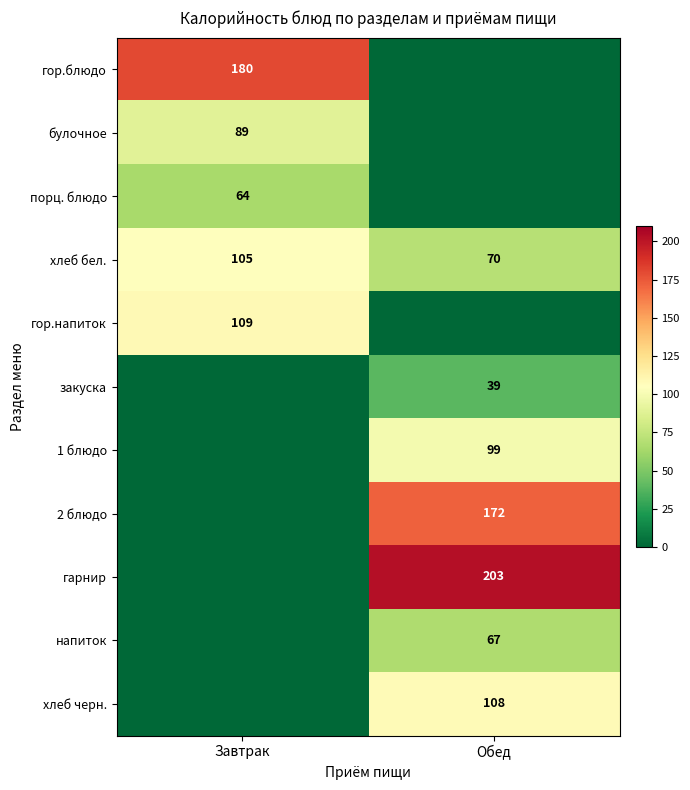

At which label does хлеб бел. reach its peak?

Завтрак